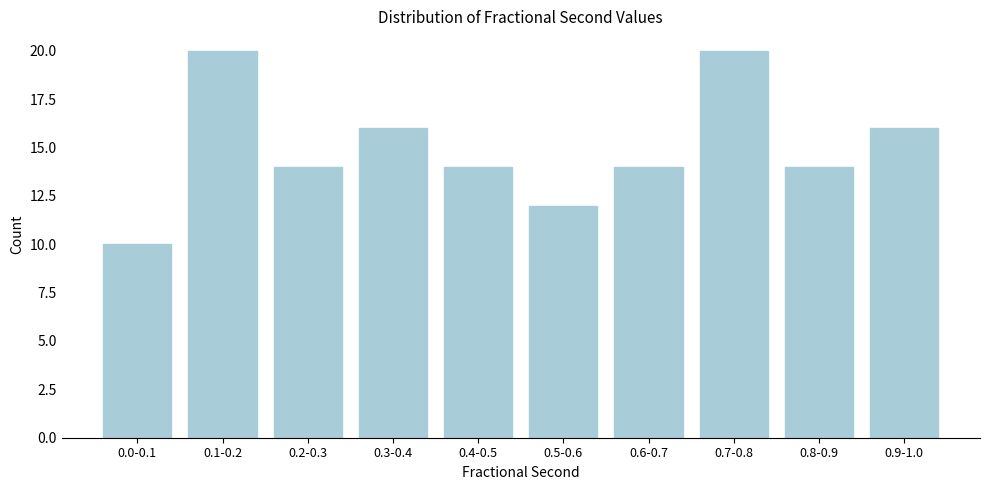

Reading left to right, list all the values displayed in this chart.

0.0-0.1=10	0.1-0.2=20	0.2-0.3=14	0.3-0.4=16	0.4-0.5=14	0.5-0.6=12	0.6-0.7=14	0.7-0.8=20	0.8-0.9=14	0.9-1.0=16